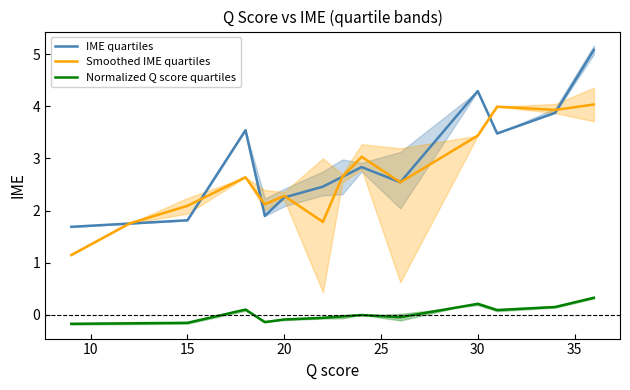

True or false: Normalized Q score quartiles and IME quartiles intersect in this chart.

False